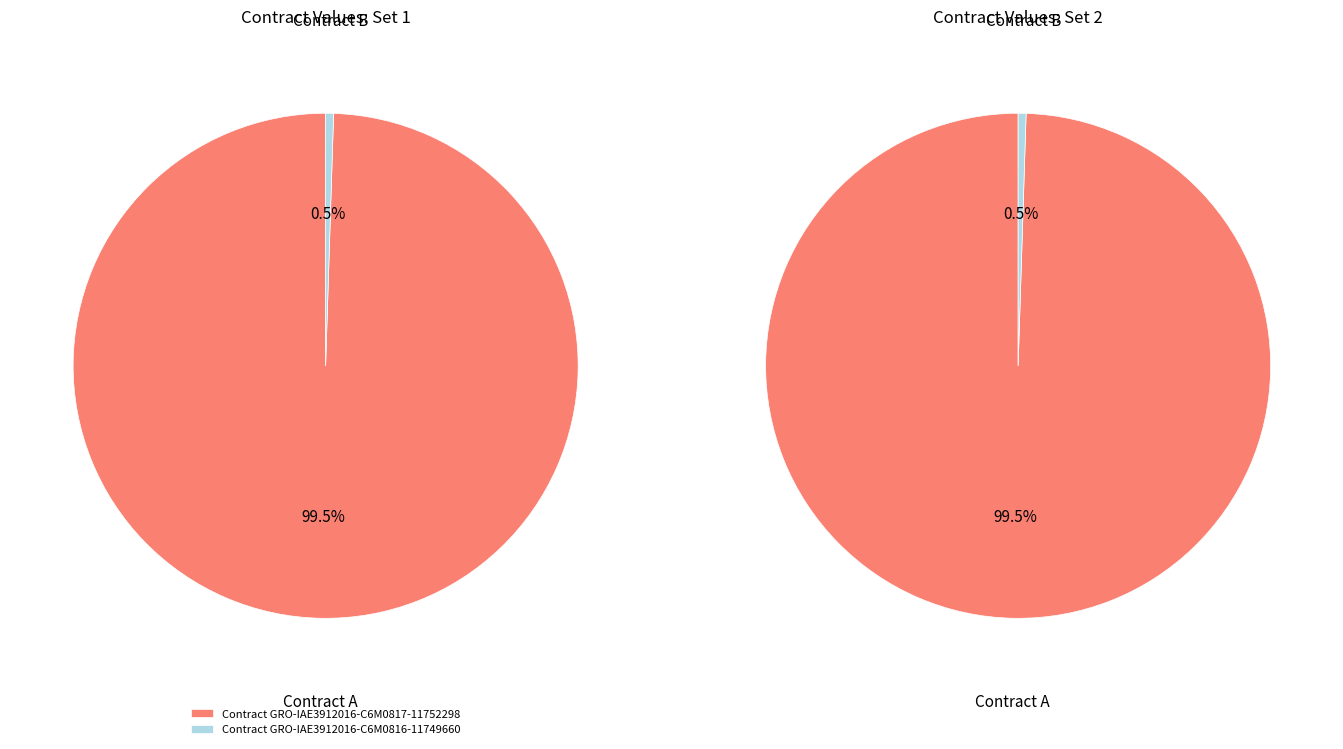

Count the number of slices in the pie.

2